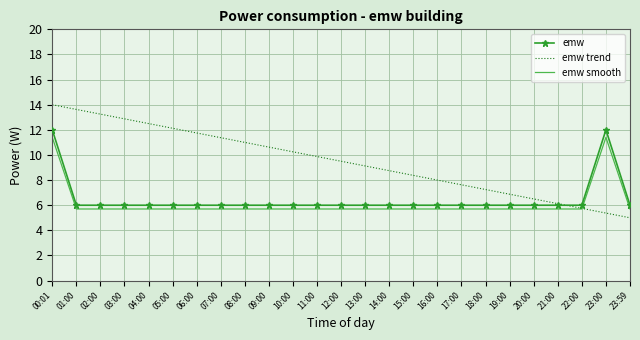

The emw series shows 2.4 at 11:00. True or false?

False